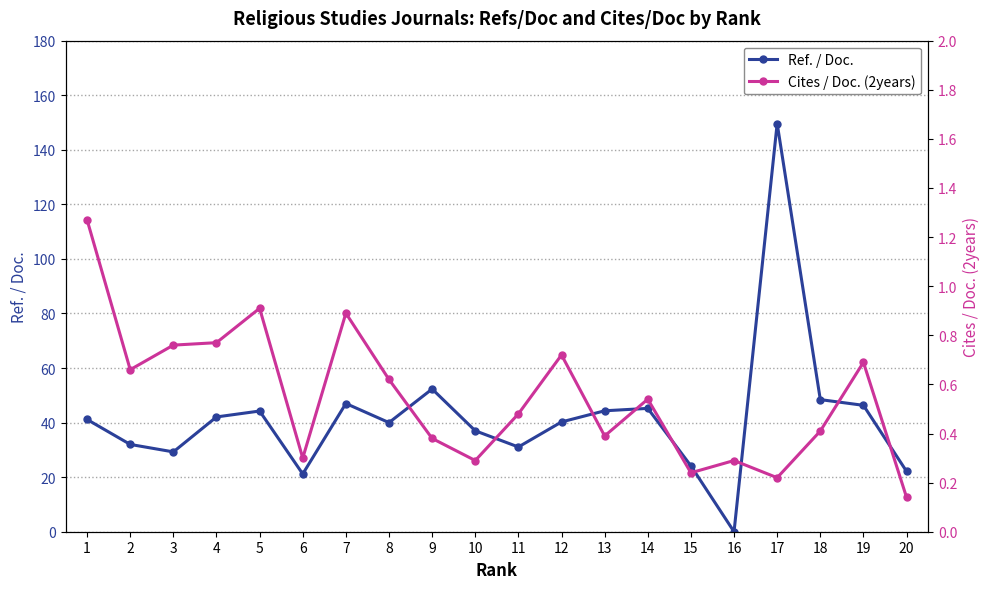

How many values in the Ref. / Doc. series exceed 41?

10